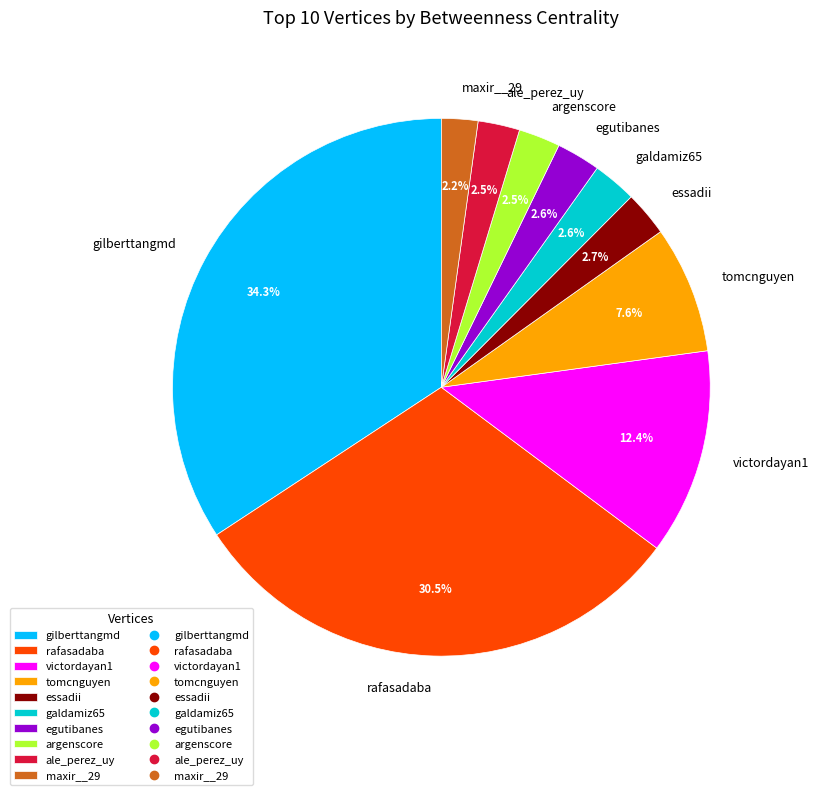

What is the ratio of the value at argenscore to the value at ale_perez_uy?

1.0